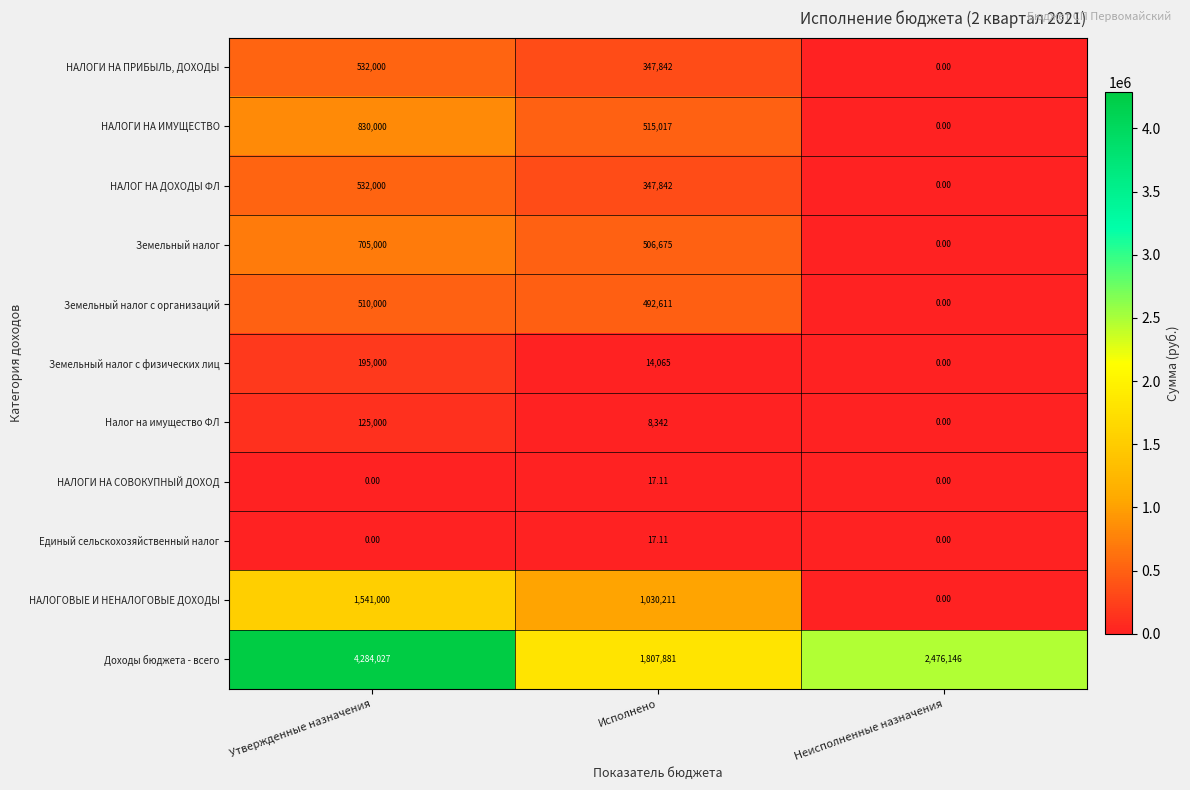

Count the number of categories in the chart.

3